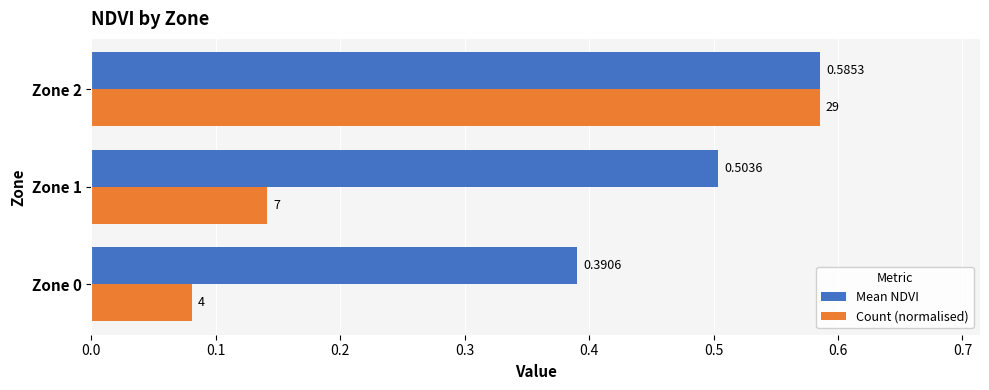

At Zone 1, list the series in order from smallest to largest.

Count (normalised), Mean NDVI